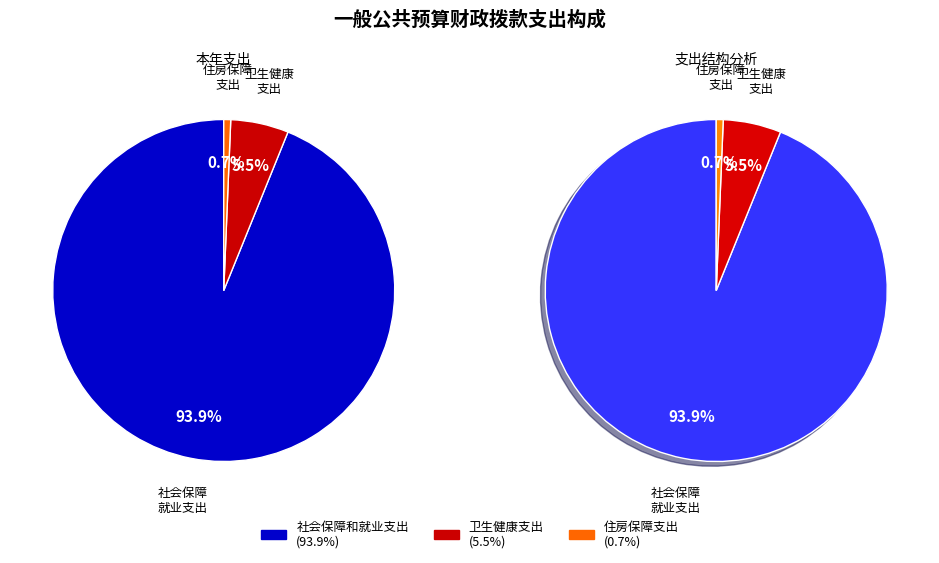

Which category accounts for the majority?

社会保障和就业支出